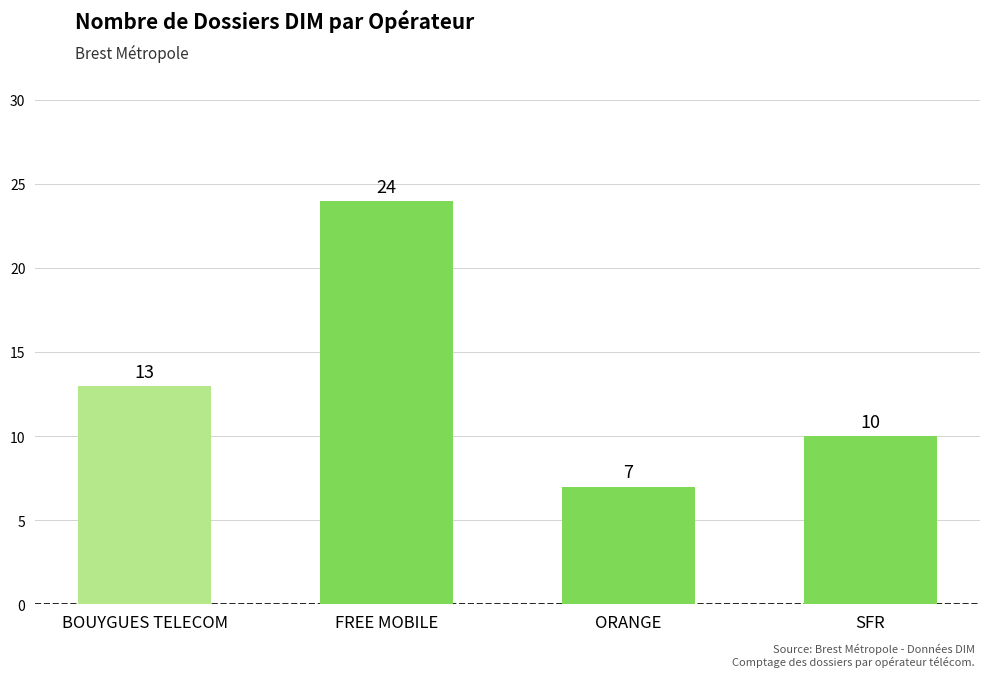

What is the change in value from FREE MOBILE to SFR?

-14